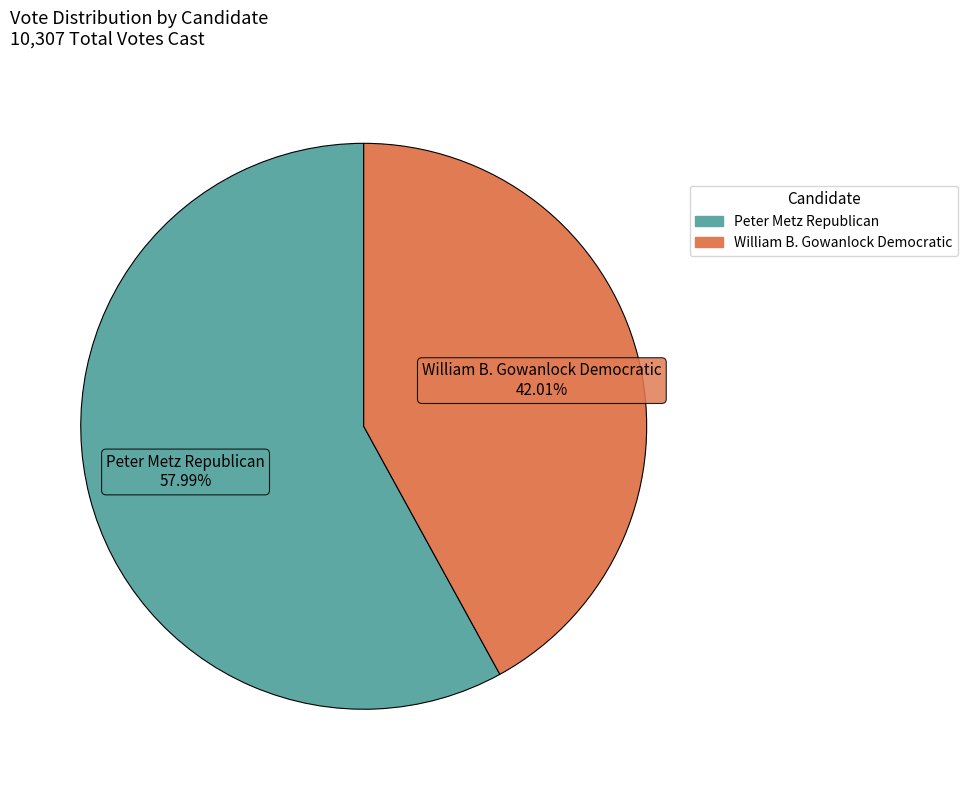

What is the ratio of the value at Peter Metz Republican to the value at William B. Gowanlock Democratic?

1.4